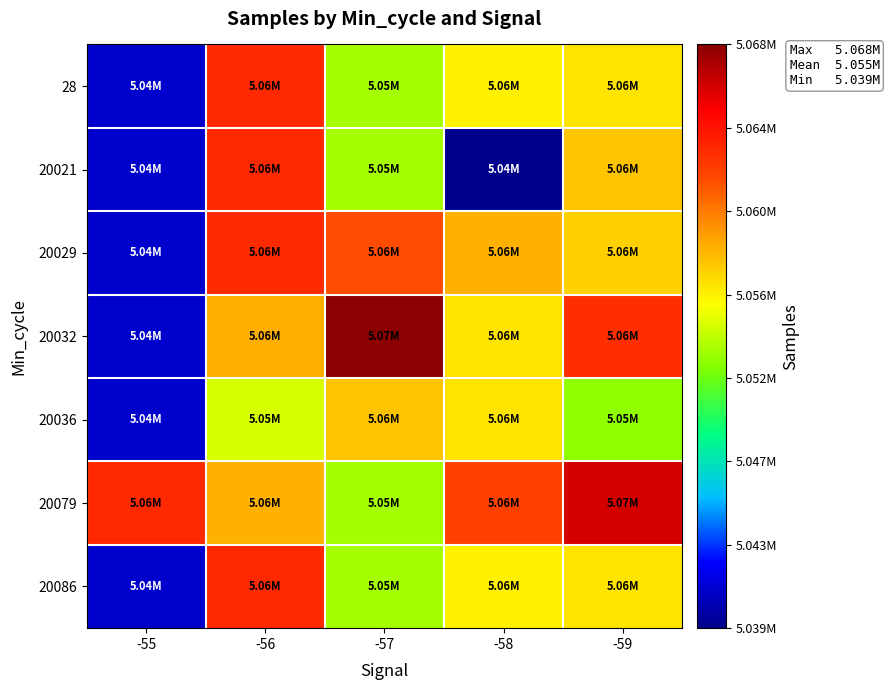

Reading right to left, extract all data points from this chart.

28: -59=5056250	-58=5055739	-57=5053044	-56=5063053	-55=5041054
20021: -59=5057375	-58=5039164	-57=5053044	-56=5063061	-55=5041054
20029: -59=5056881	-58=5058041	-57=5061473	-56=5062939	-55=5041054
20032: -59=5062798	-58=5056250	-57=5068215	-56=5058118	-55=5041054
20036: -59=5052509	-58=5056236	-57=5057414	-56=5054279	-55=5041054
20079: -59=5066081	-58=5061896	-57=5053044	-56=5058041	-55=5063061
20086: -59=5056250	-58=5055739	-57=5053044	-56=5063053	-55=5041054